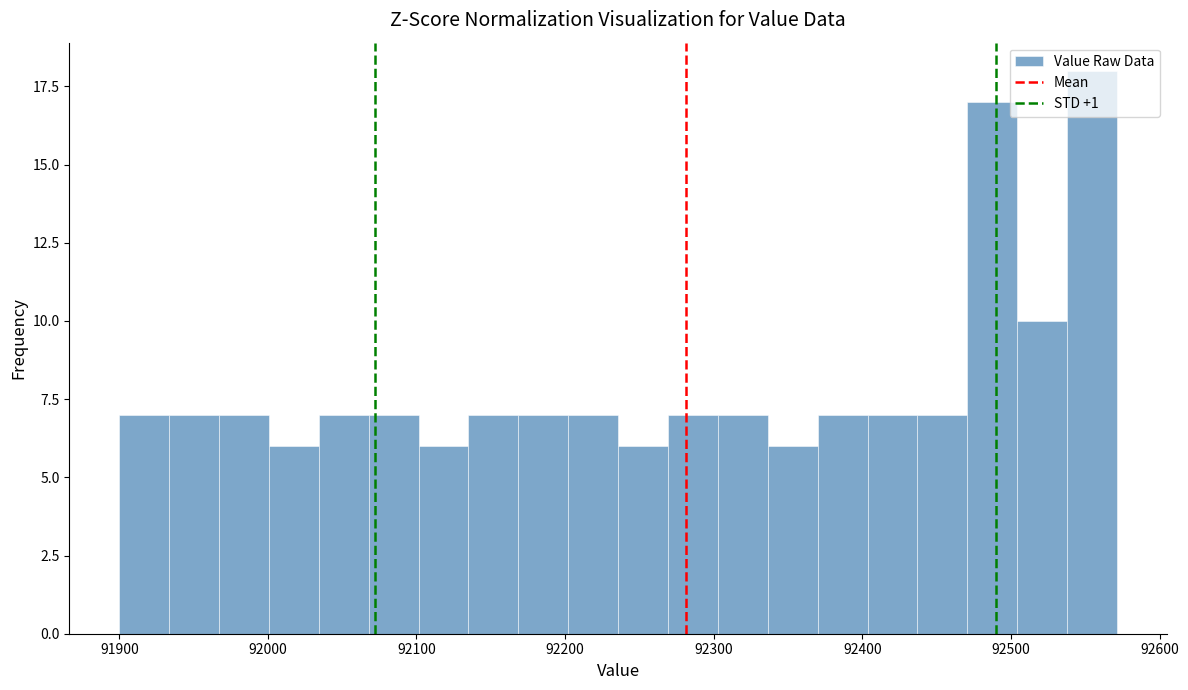

Read against the x-axis, roughly where is the centre of the tallest bar?

92550